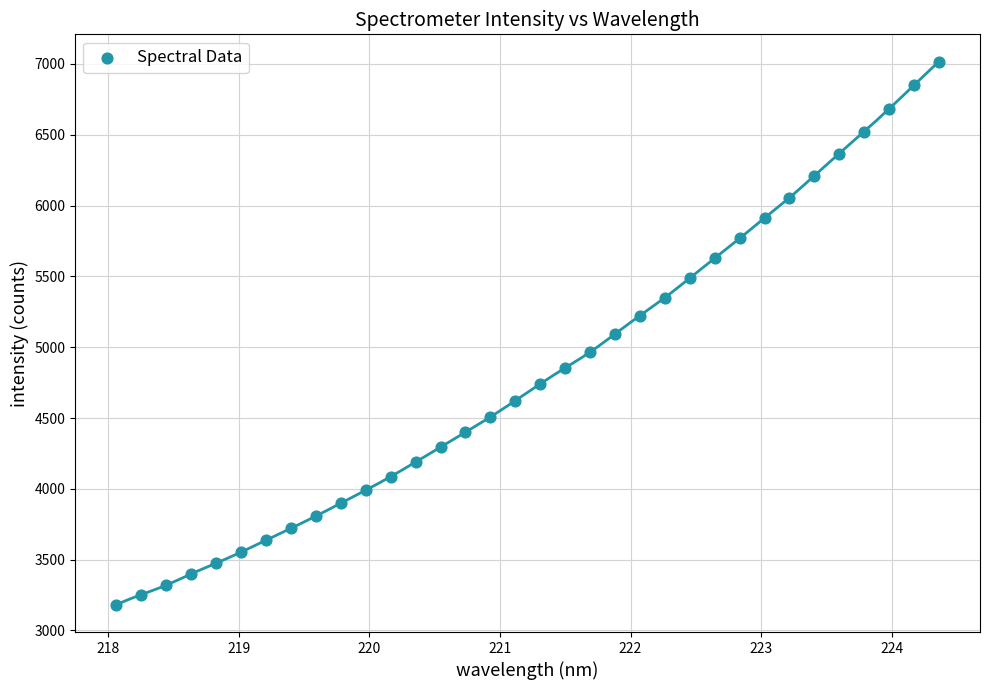

What is the range of Y values (max minus min)?

3836.4